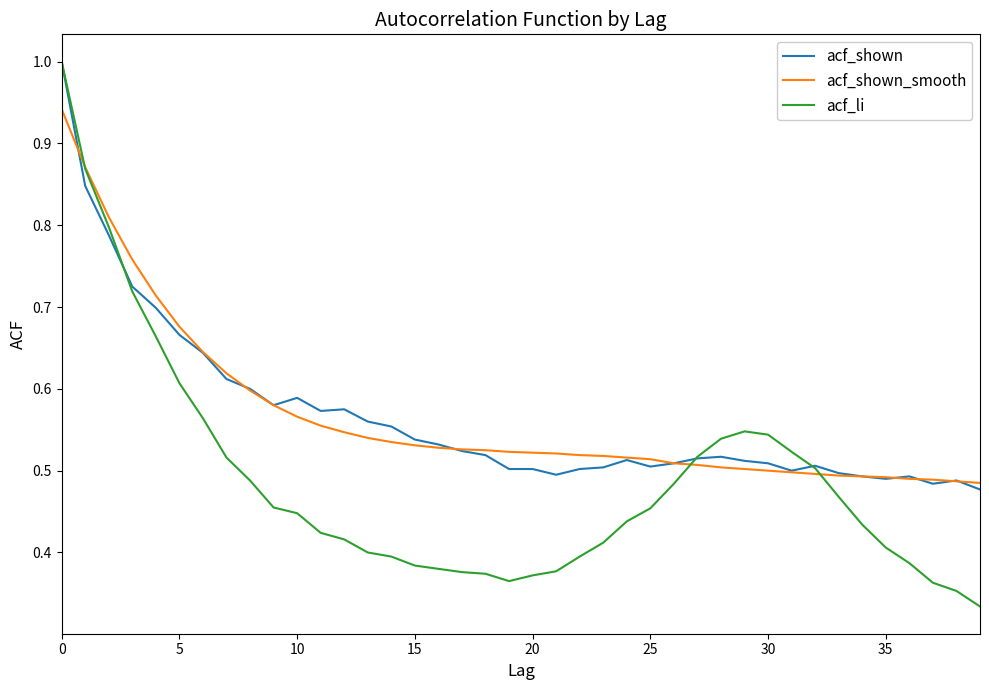

What are all the series names shown in the legend?

acf_shown, acf_shown_smooth, acf_li